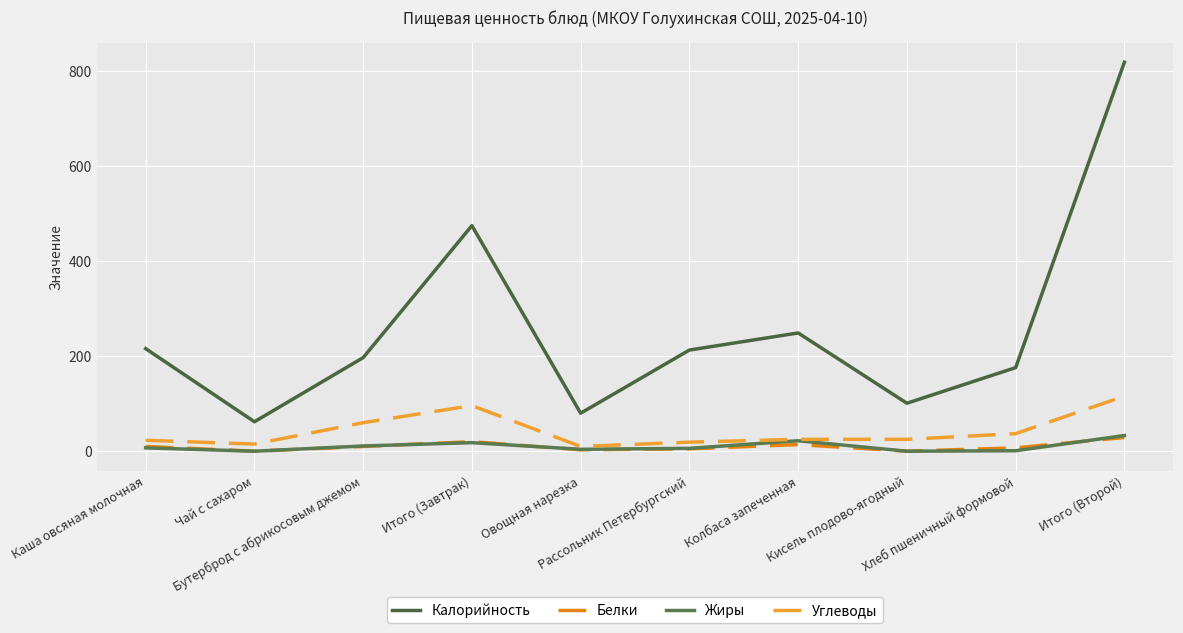

What is the sum of the Белки values at Итого (Завтрак) and Рассольник Петербургский?

25